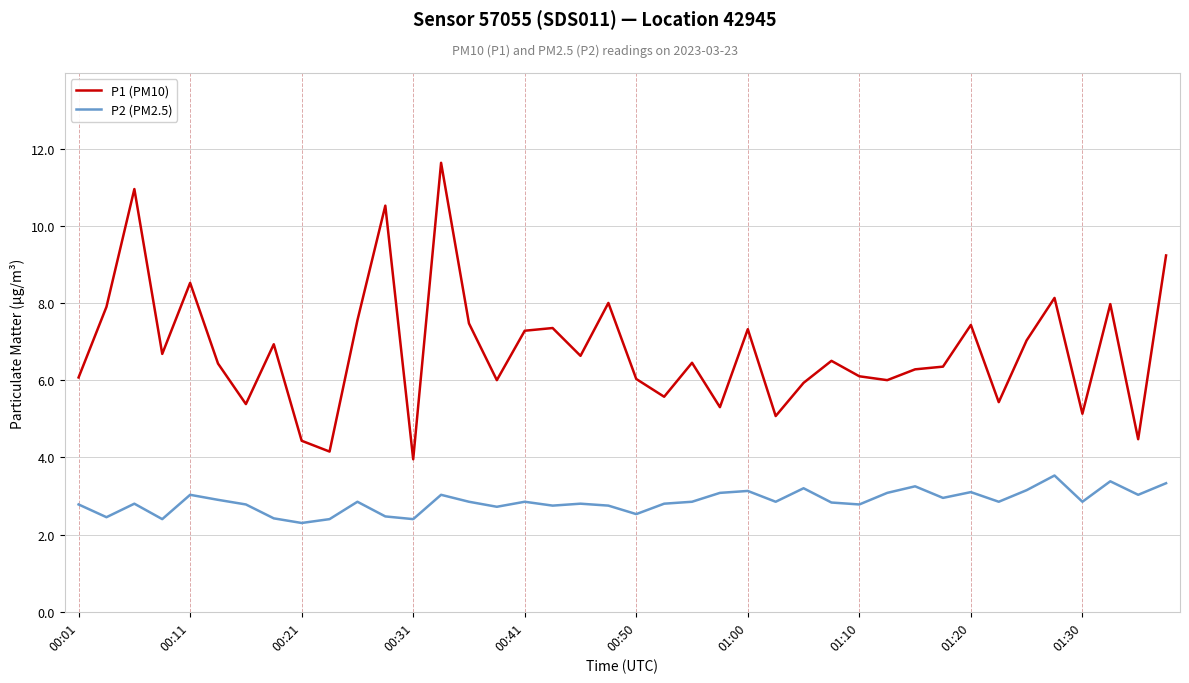

True or false: P2 (PM2.5) and P1 (PM10) intersect in this chart.

False